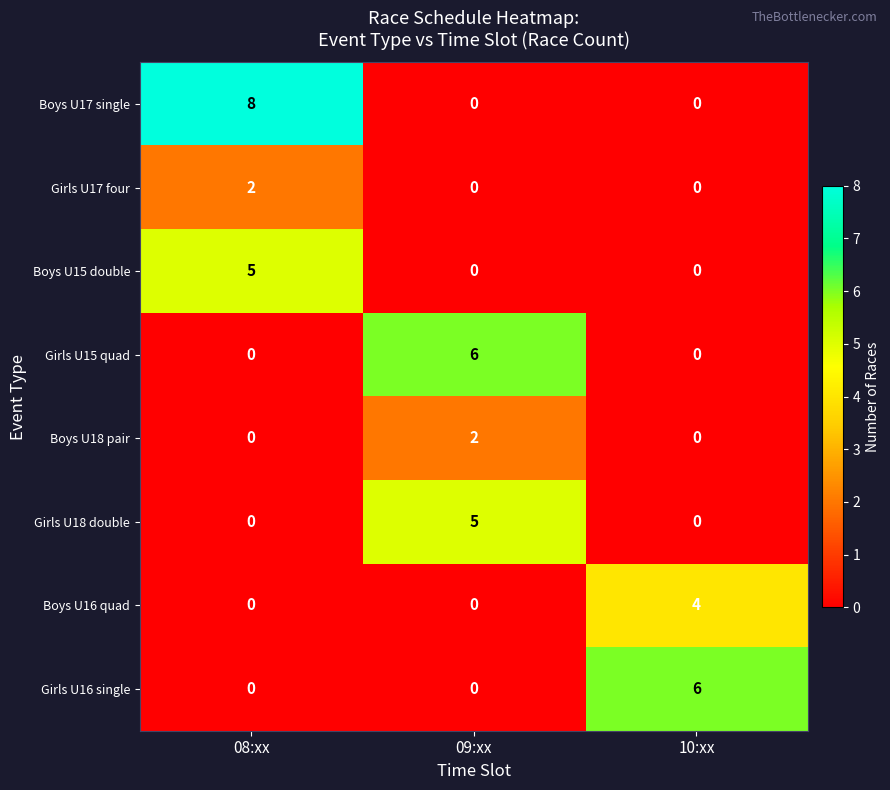

What is the spread (max minus min) of values at 09:xx?

6